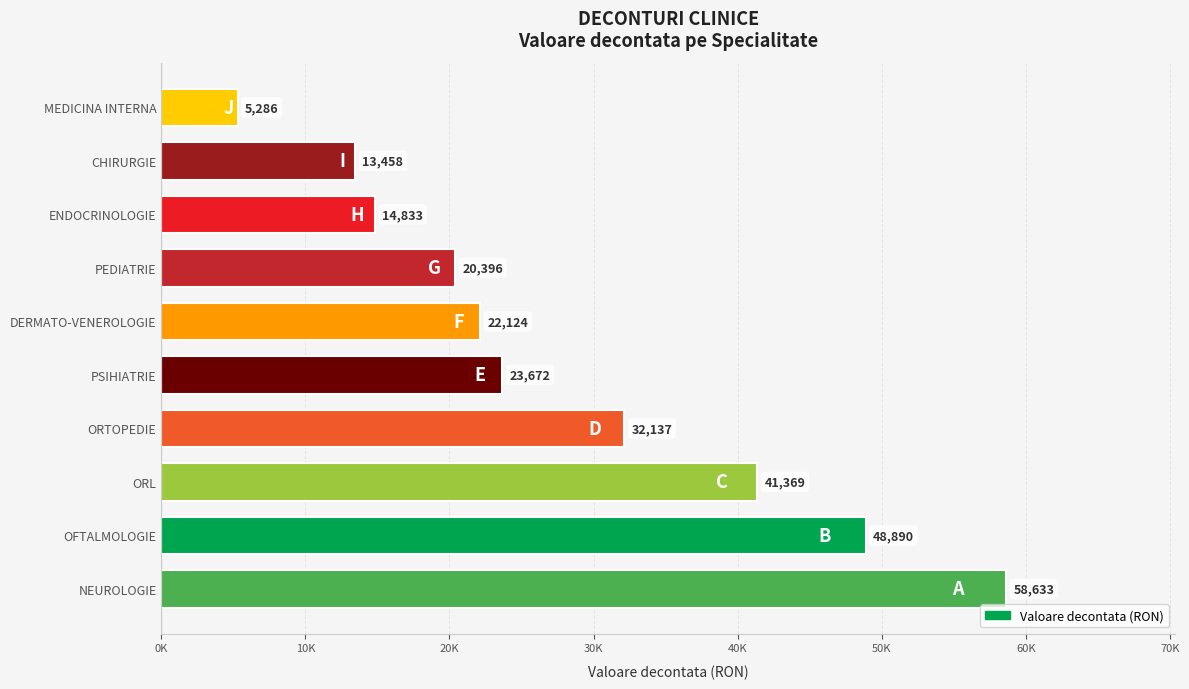

What is the change in value from NEUROLOGIE to DERMATO-VENEROLOGIE?

-36509.1